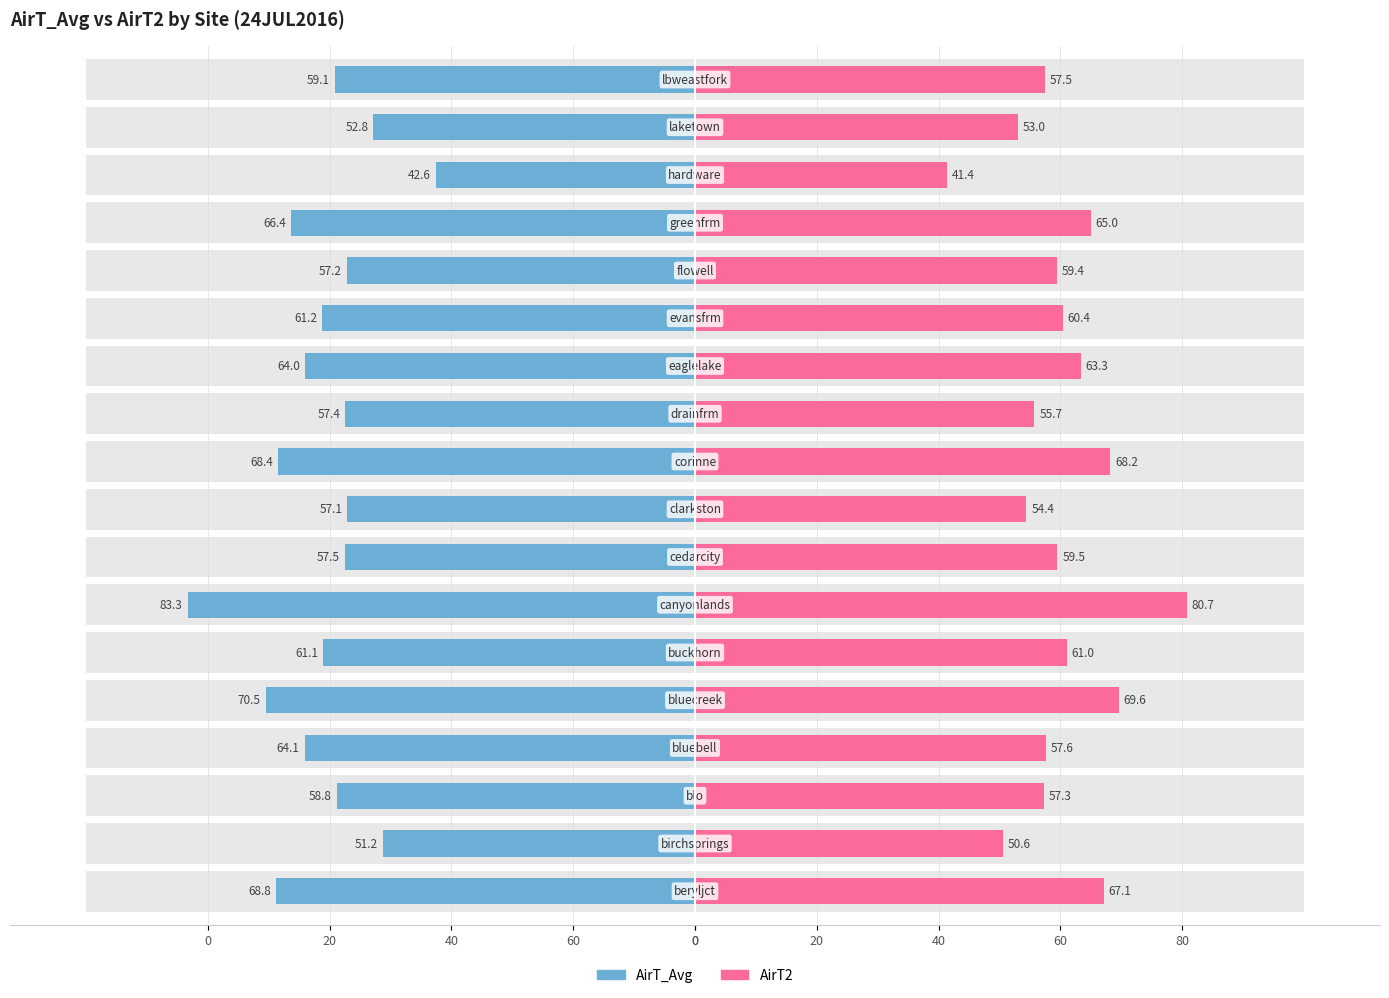

True or false: AirT_Avg has a value of -39.1 at 0.

False